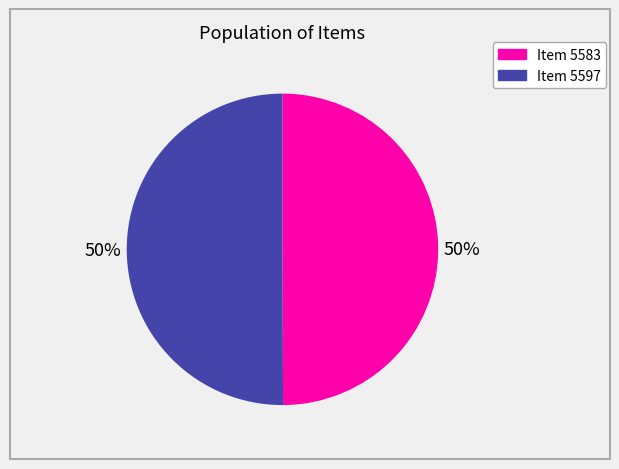

To the nearest percent, what is the average slice percentage?

50%